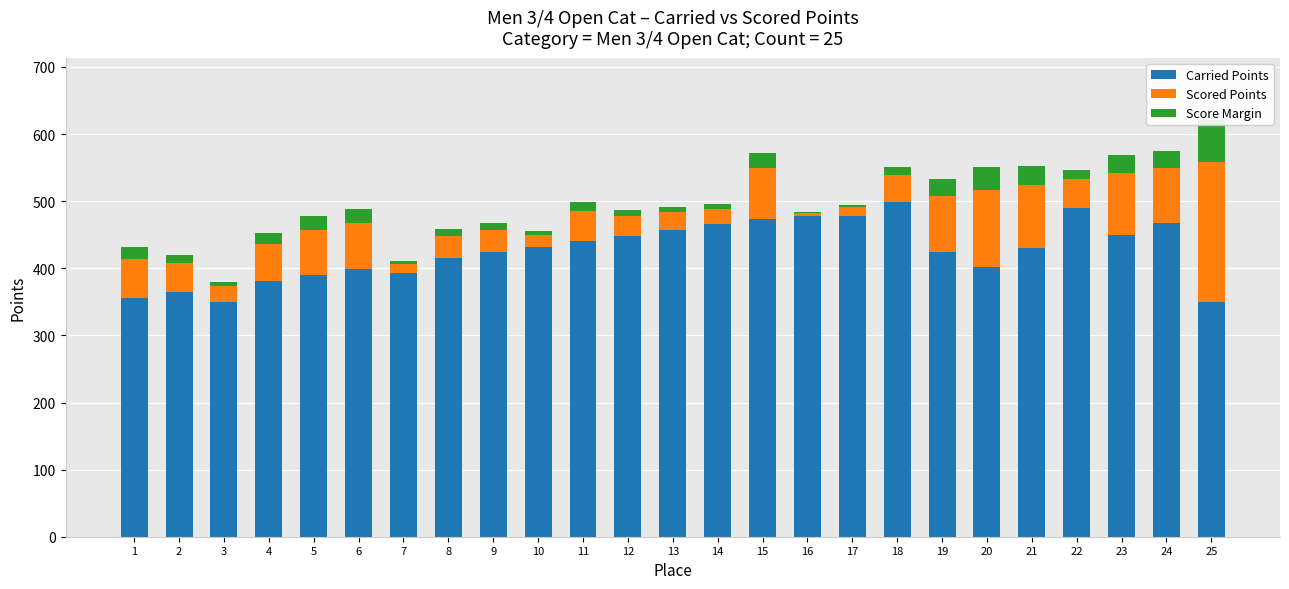

What is the difference between the highest and lowest values at 21?

402.9